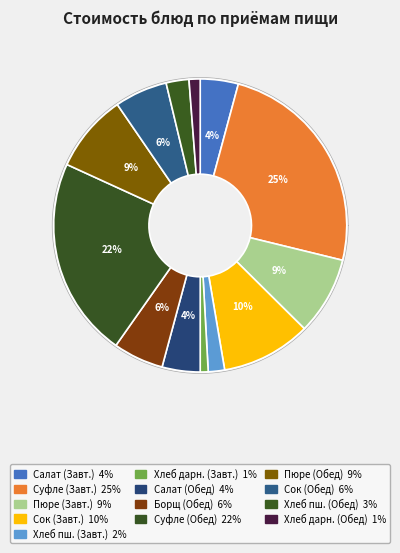

Does Хлеб Пшеничный (Обед) account for over 50% of the chart?

No